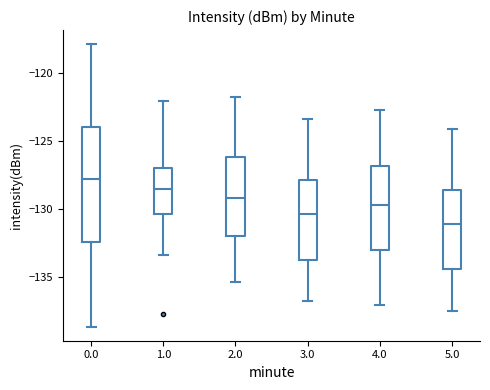

Which box has the lowest median line?

5.0